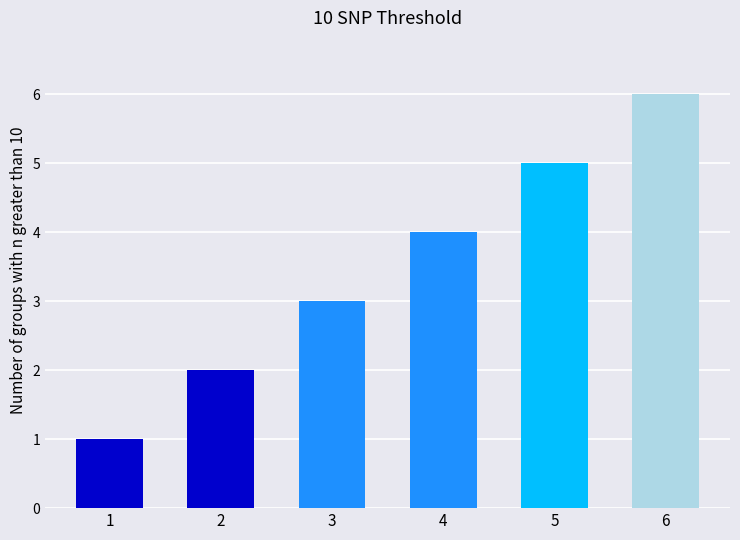

Reading right to left, list all the values displayed in this chart.

6=6	5=5	4=4	3=3	2=2	1=1